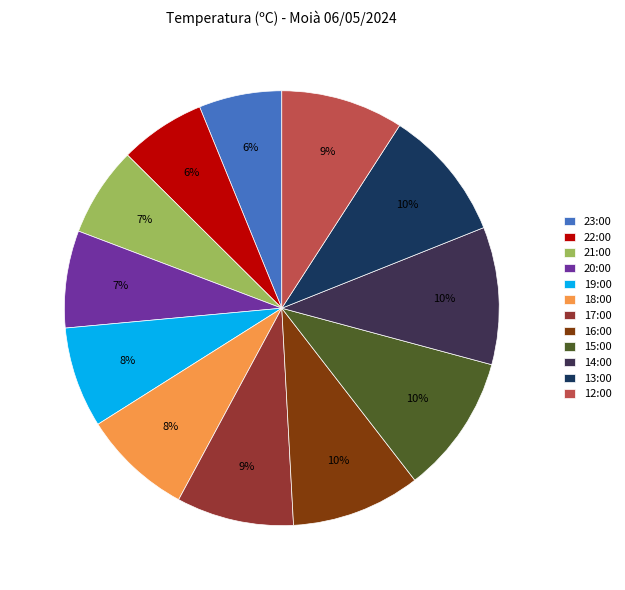

Does 14:00 account for over 50% of the chart?

No